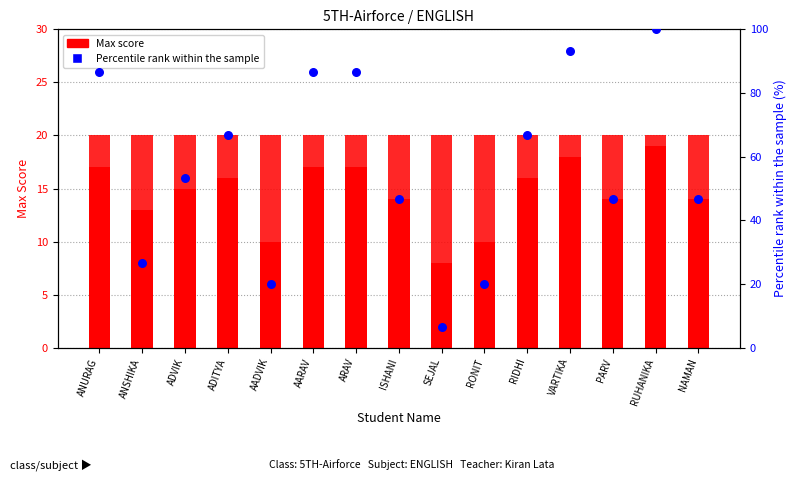

Which series reaches the maximum Y coordinate?

Percentile rank within the sample